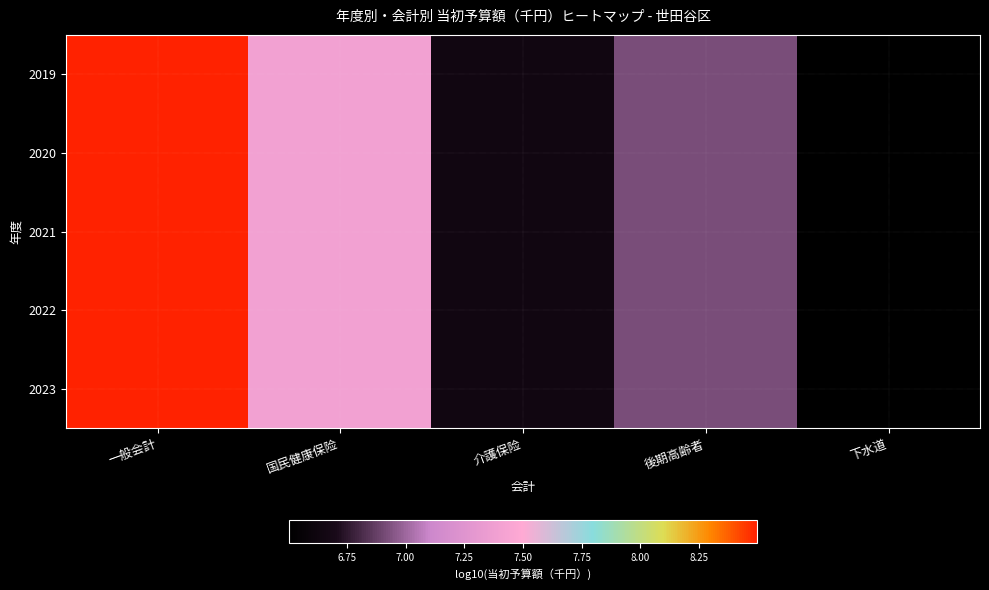

At which category does the chart reach its peak across all series?

一般会計